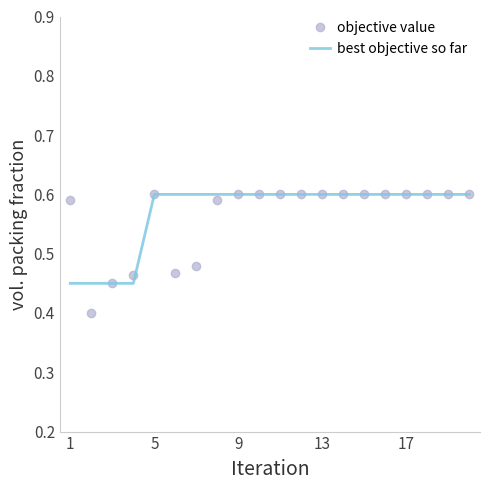

What are all the series names shown in the legend?

objective value, best objective so far